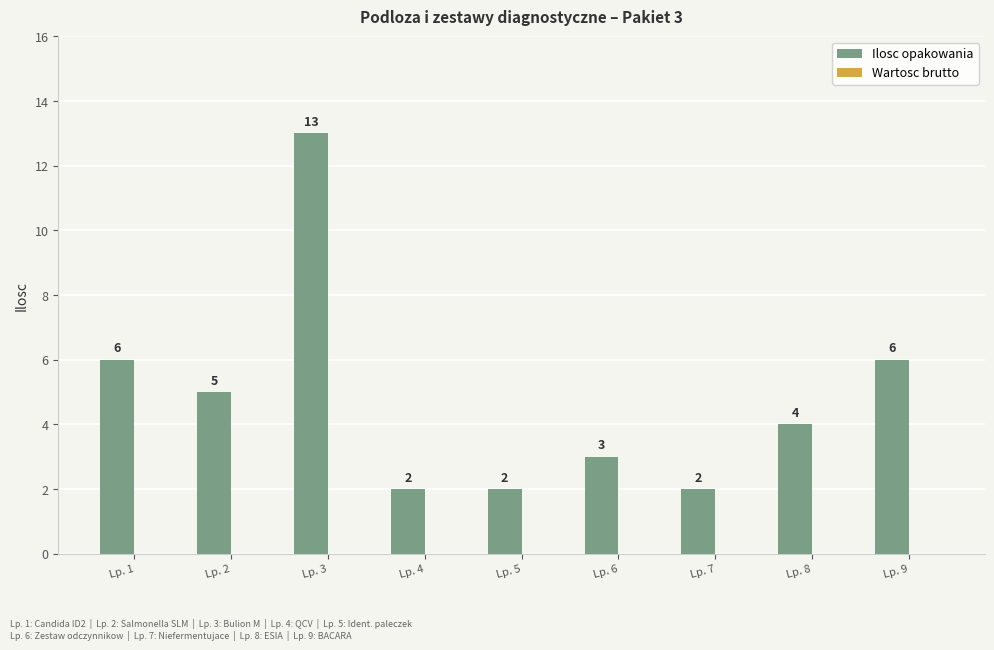

The value at Lp. 5 is 0. True or false?

False